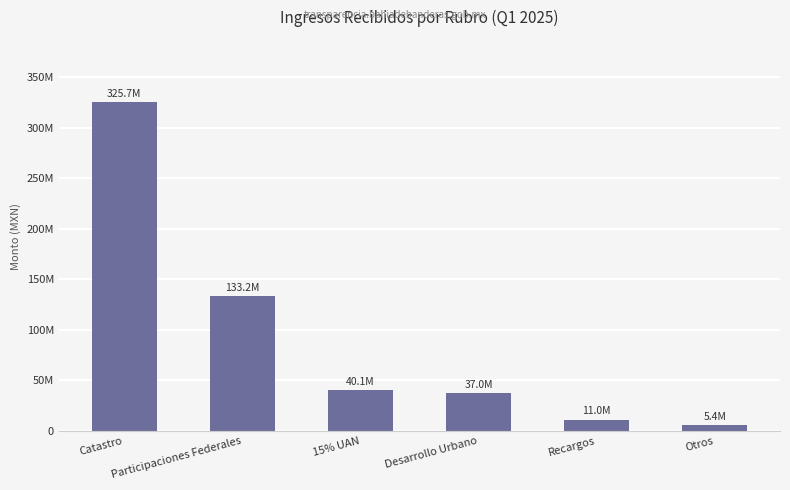

Reading left to right, what are all the values shown in this chart?

Catastro=325717171.3	Participaciones Federales=133174489.5	15% UAN=40066385.9	Desarrollo Urbano=36995901.5	Recargos=11040484.5	Otros=5368361.3